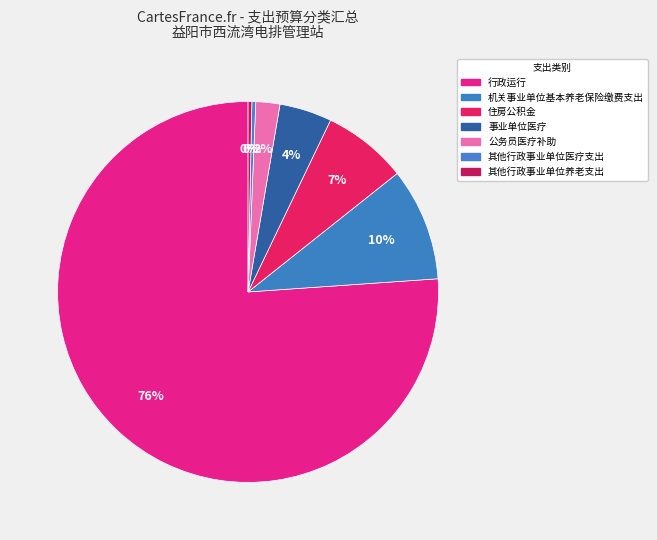

True or false: 机关事业单位基本养老保险缴费支出 accounts for 10% of the total.

True